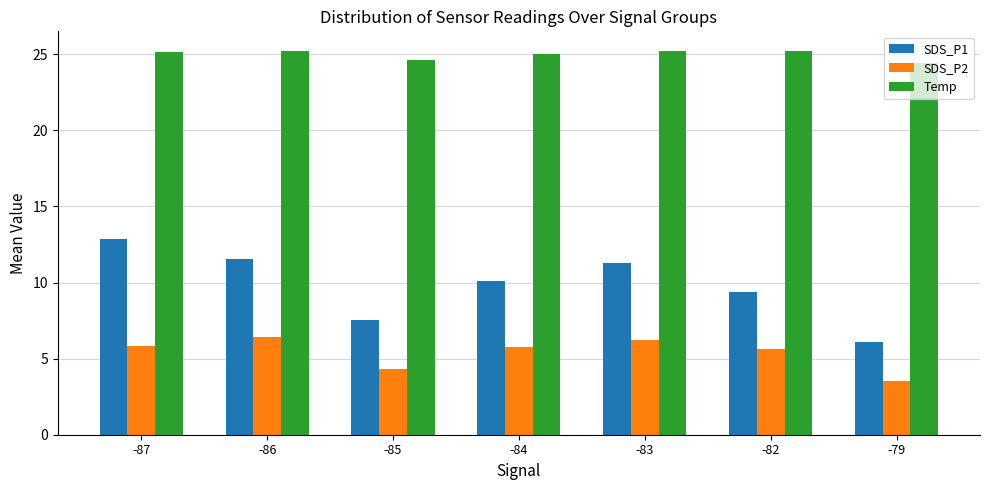

What is the sum of the SDS_P2 values at -83 and -85?

10.5